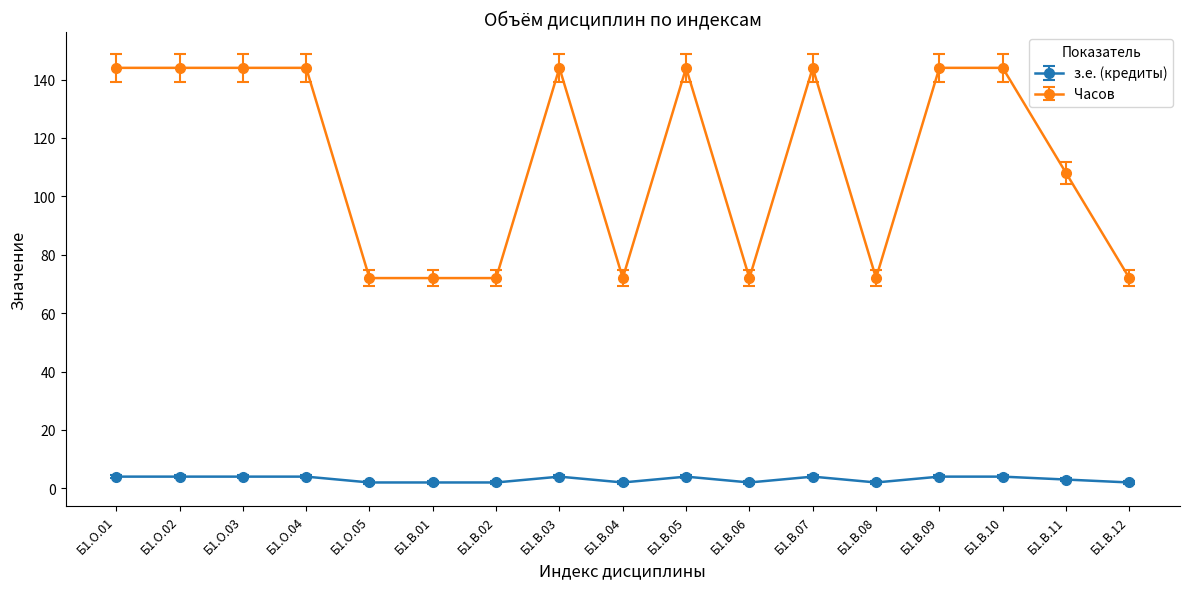

What is the maximum value shown in the chart?

144